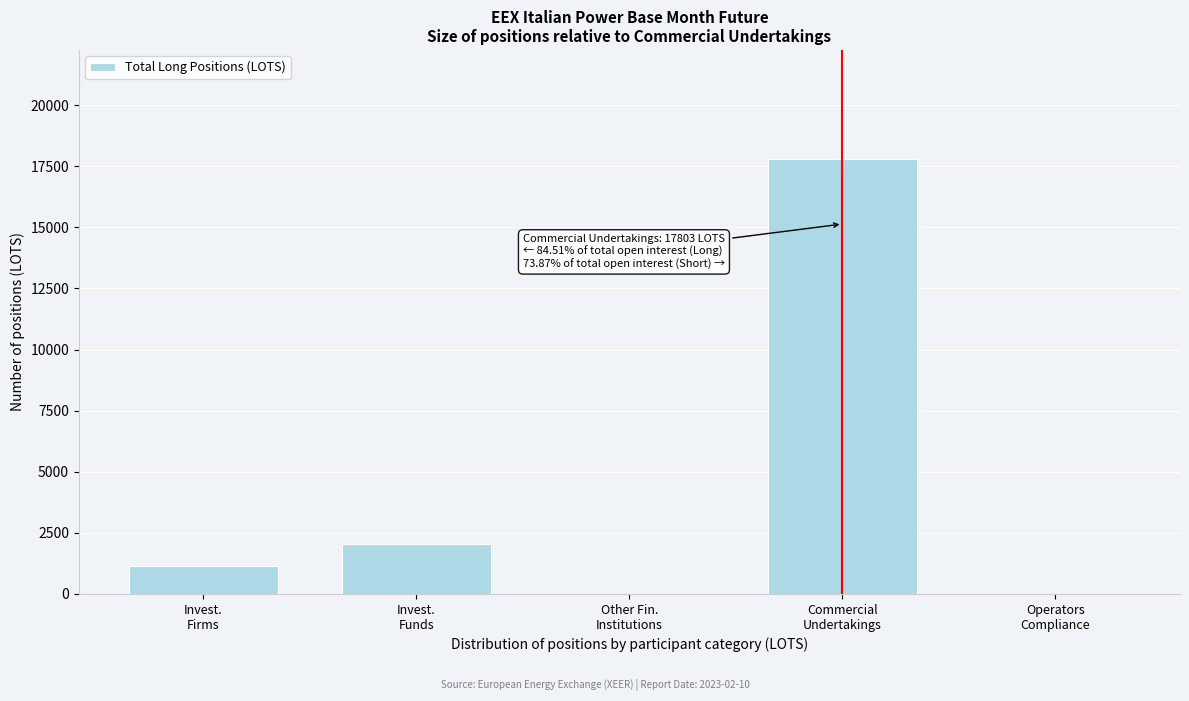

What is the sum of all values?

20971.8